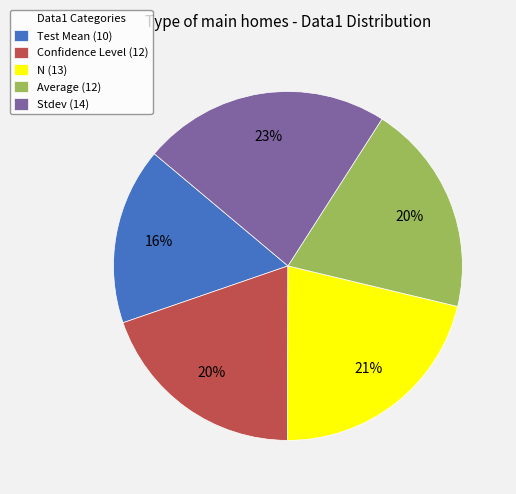

To the nearest percent, what portion does Confidence Level (12) represent?

20%